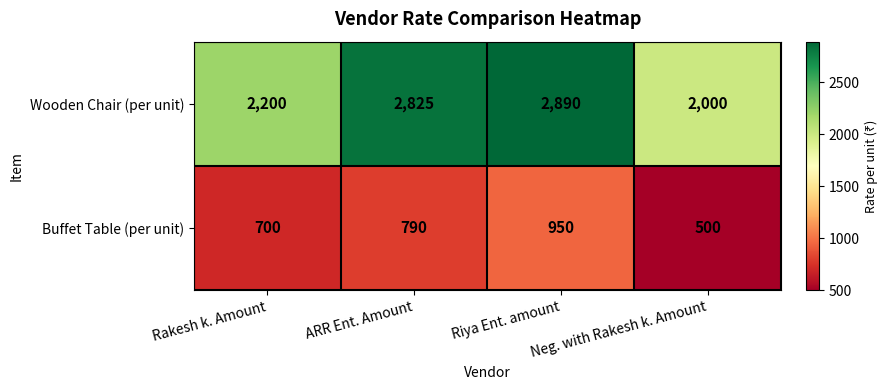

Which label corresponds to the smallest value in the chart?

Neg. with Rakesh k. Amount